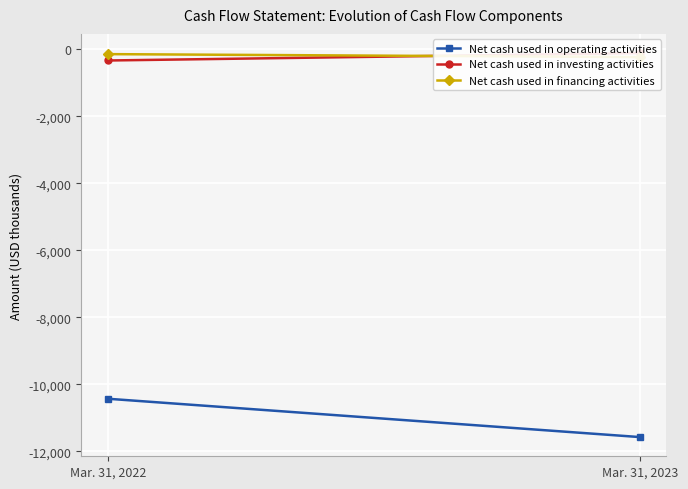

What value does the Net cash used in operating activities series have at Mar. 31, 2022?

-10430